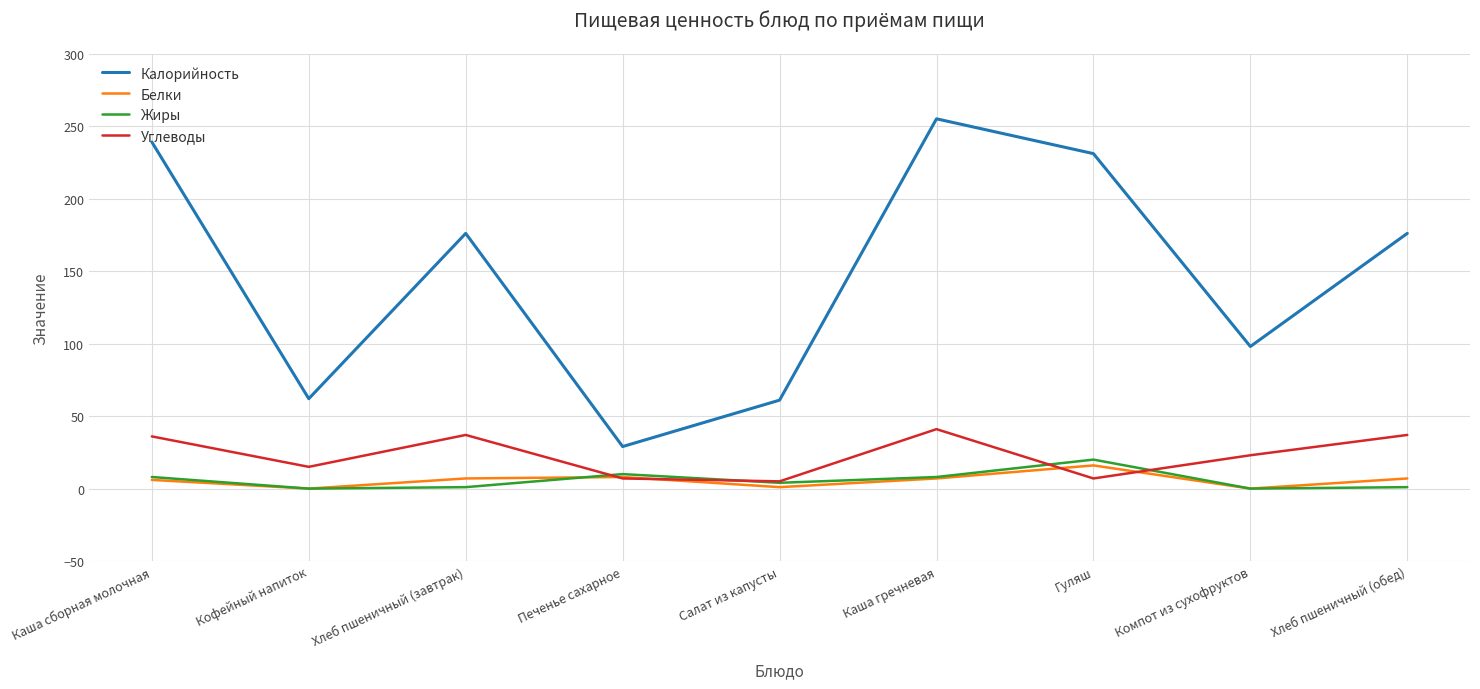

Which category has the highest value across all series?

Каша гречневая